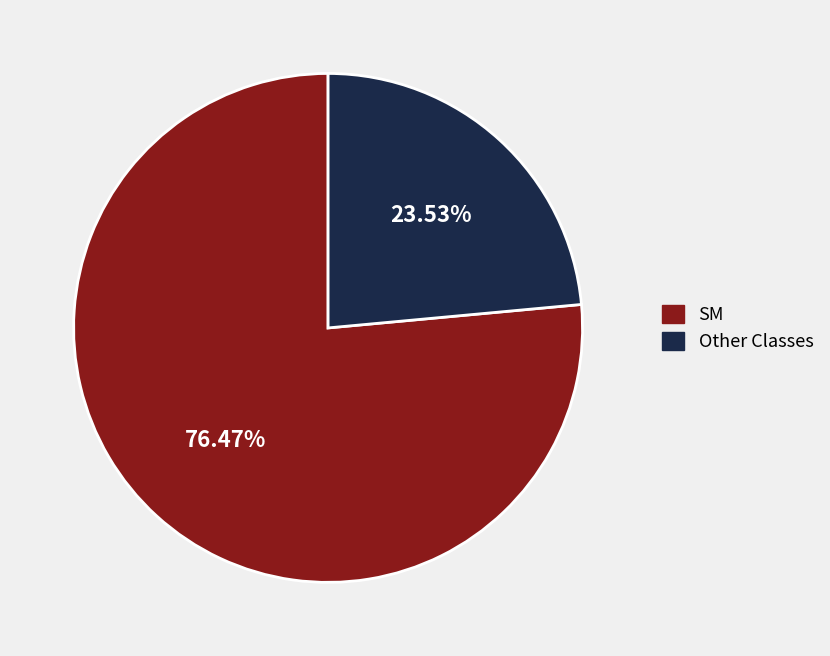

Does any single category account for the majority?

Yes